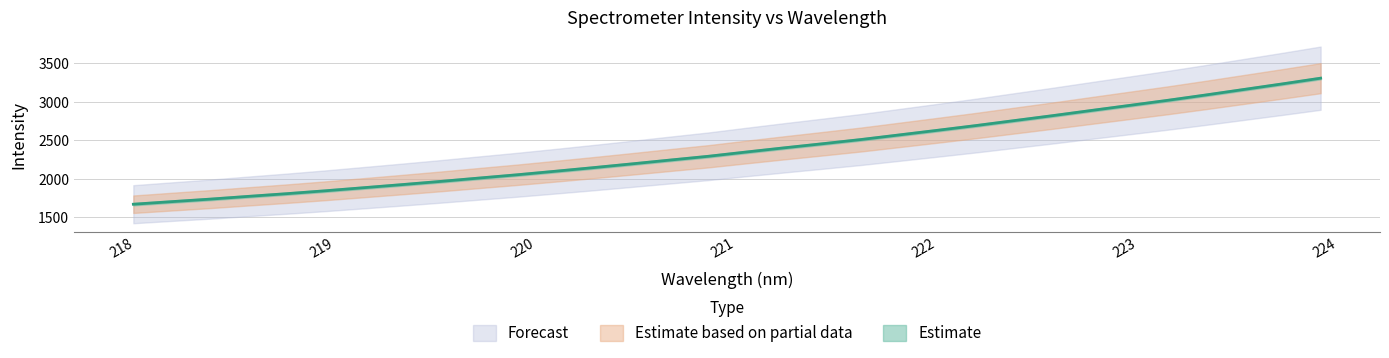

True or false: there are more than 1 points higher than both neighbors.

False